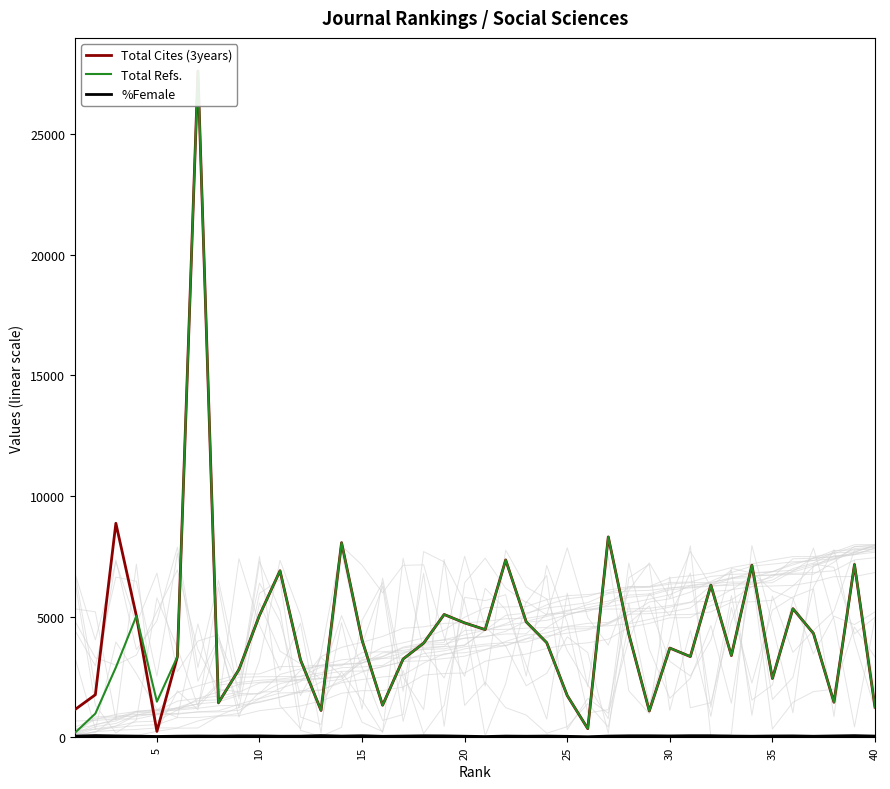

Reading left to right, list all the values displayed in this chart.

Total Cites (3years): 1147	1765	8869	5028	246	3345	27599	1433	2813	5057	6901	3207	1115	8065	4024	1330	3244	3903	5090	4742	4464	7350	4784	3921	1730	360	8304	4278	1092	3699	3346	6306	3387	7134	2439	5331	4306	1455	7161	1251
Total Refs.: 184	984	2899	5028	1478	3345	27599	1433	2813	5057	6901	3207	1115	8065	4024	1330	3244	3903	5090	4742	4464	7350	4784	3921	1730	360	8304	4278	1092	3699	3346	6306	3387	7134	2439	5331	4306	1455	7161	1251
%Female: 50	73	60	51	36	49	55	51	61	60	48	50	72	52	67	44	53	64	60	47	33	52	46	52	42	26	52	64	65	58	68	67	53	47	56	60	46	59	71	52